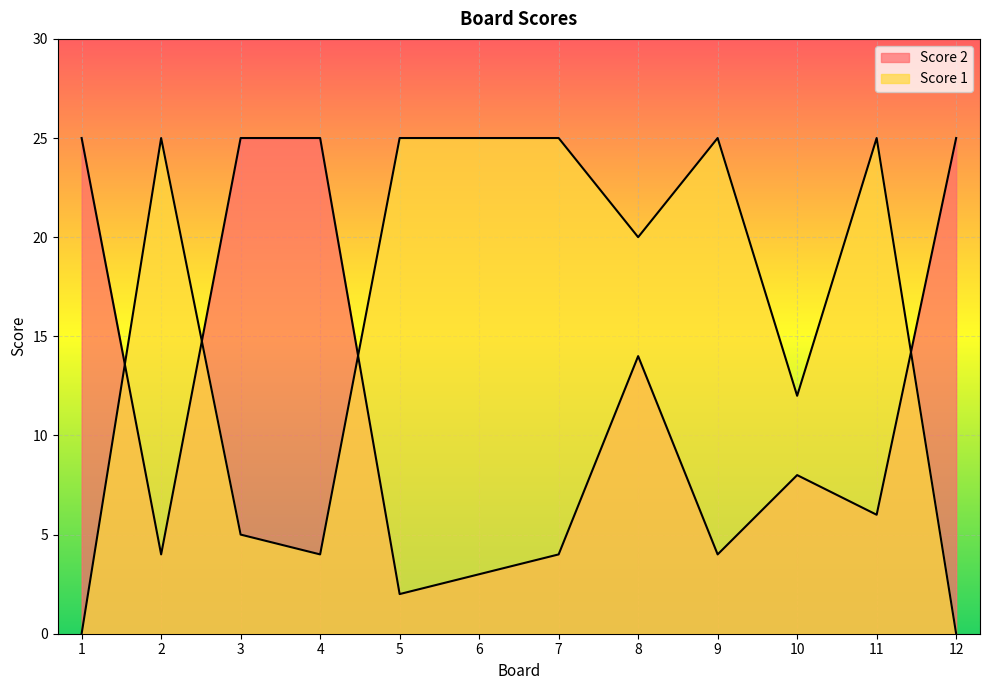

True or false: Score 2 has a value of 13 at 4.

False